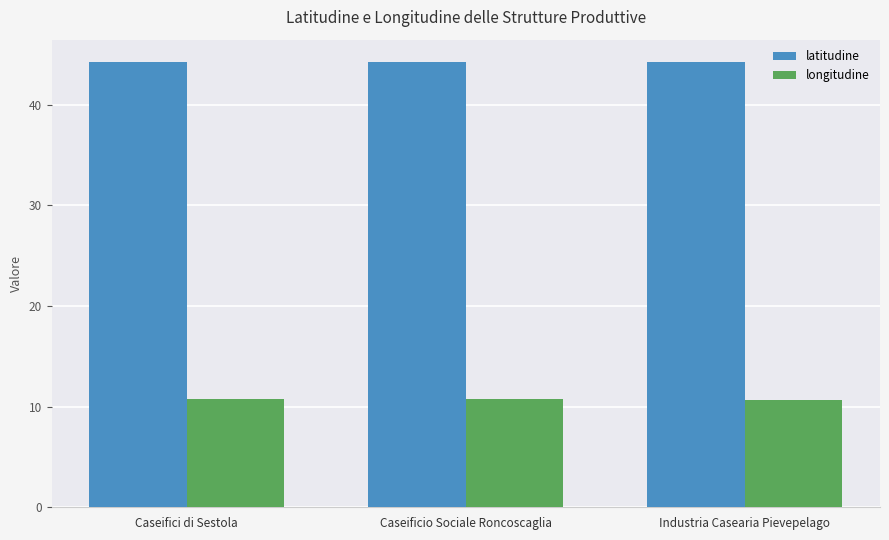

The value of longitudine at Caseifici di Sestola is 17.5. True or false?

False